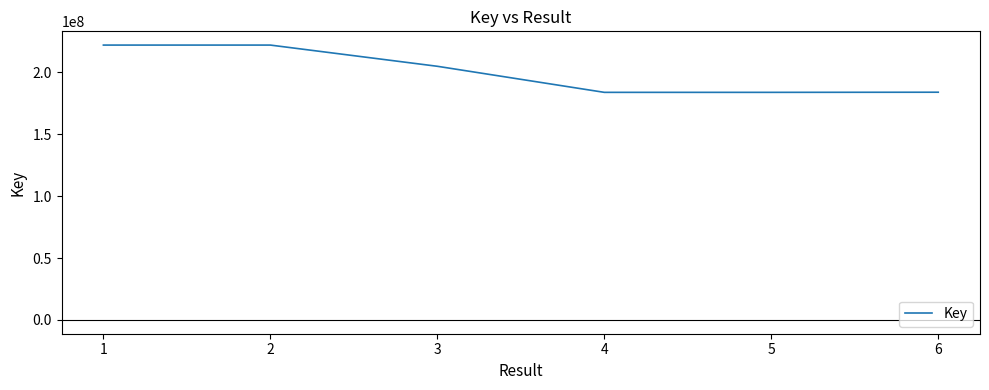

Is this an area chart (filled region under the line)?

No